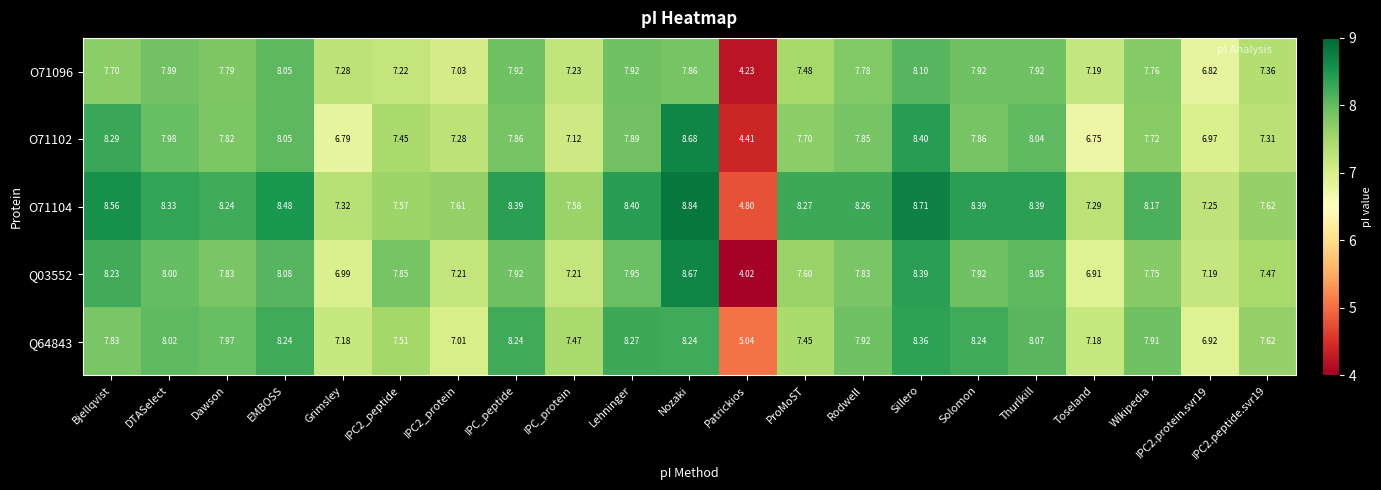

Where does the Q03552 series first go above 7?

Bjellqvist